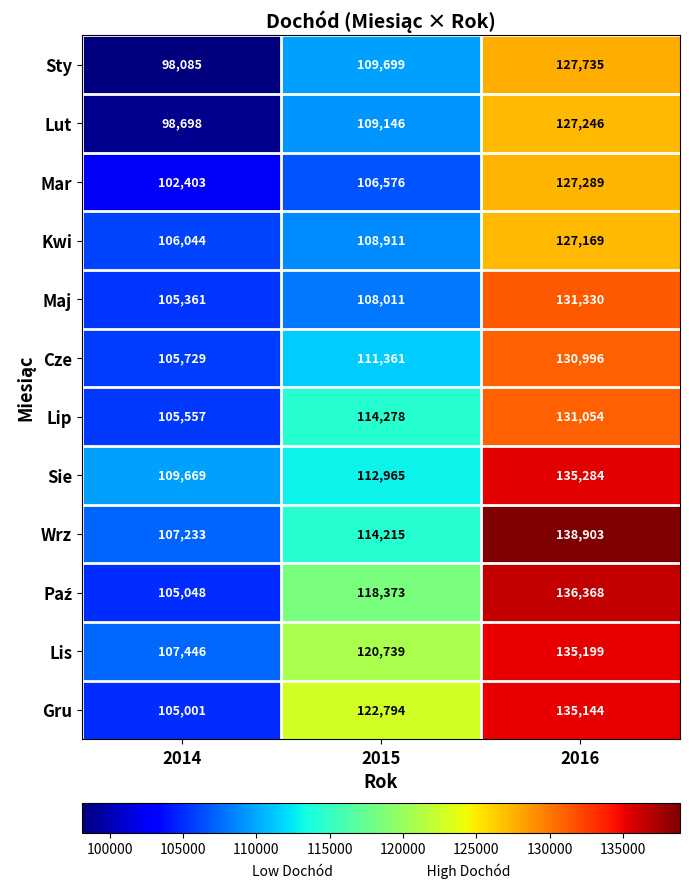

Which category has the lowest value across all series?

2014